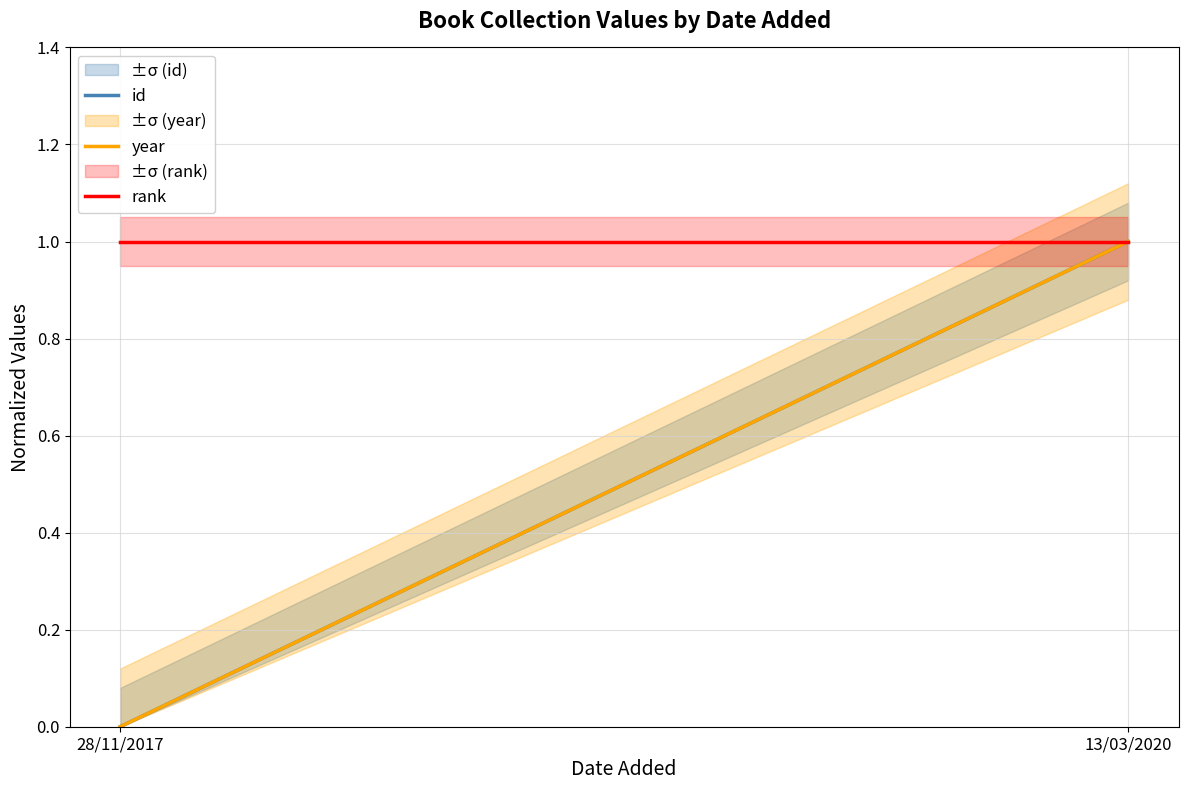

How many values in id are above zero?

1